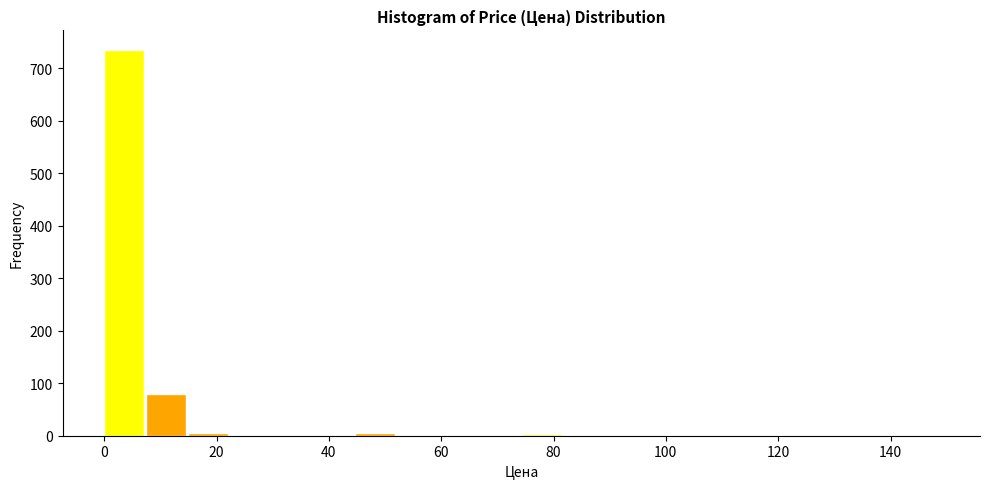

Around what value on the x-axis is the tallest bar? Give the approximate position of its centre, as read against the axis.

4